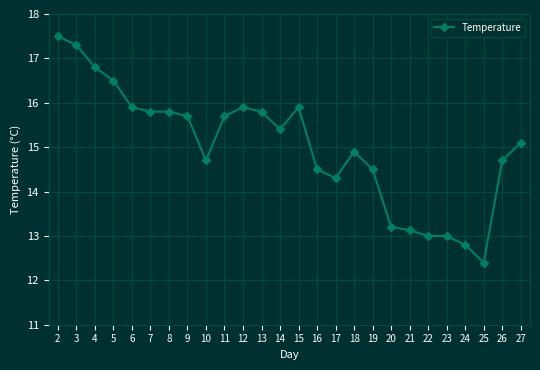

True or false: the data has more than 1 interior local peaks.

True